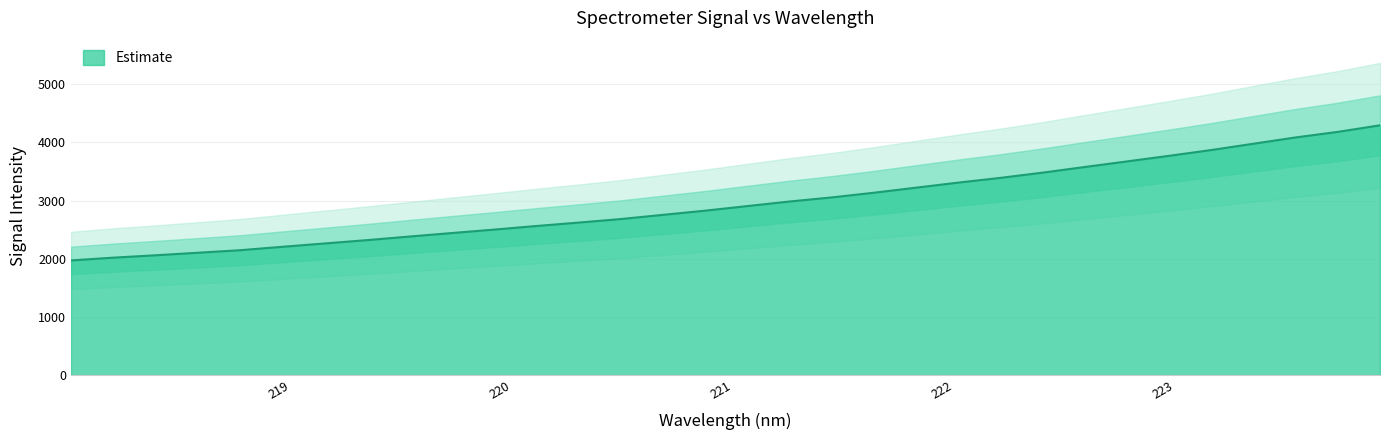

Does the chart have visible grid lines?

Yes